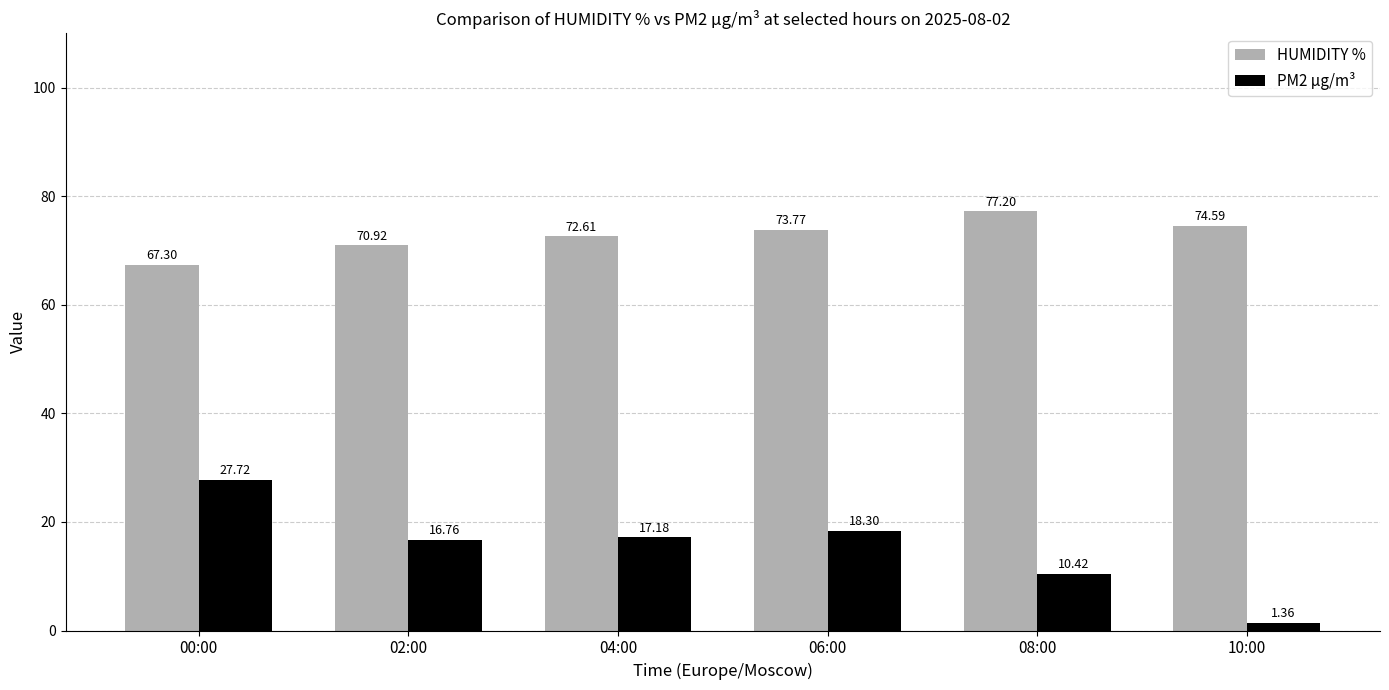

How many values in the PM2 µg/m³ series exceed 17?

3